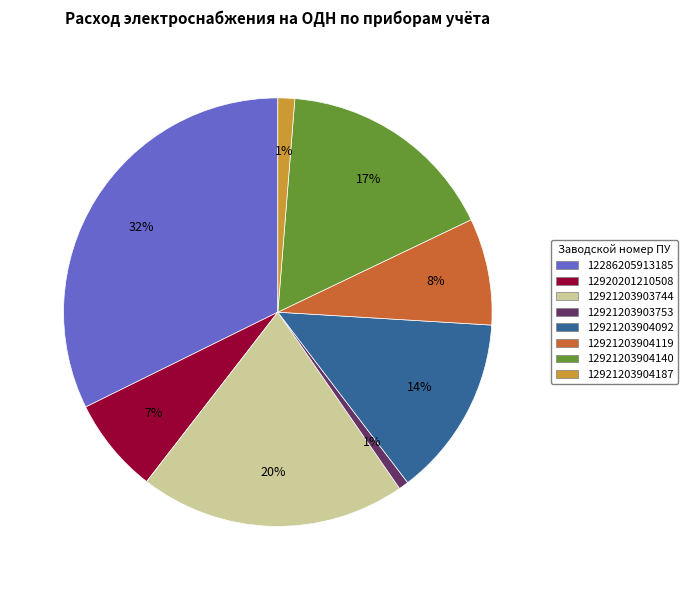

Is the sum of 12921203904140 and 12921203904119 greater than half?

No